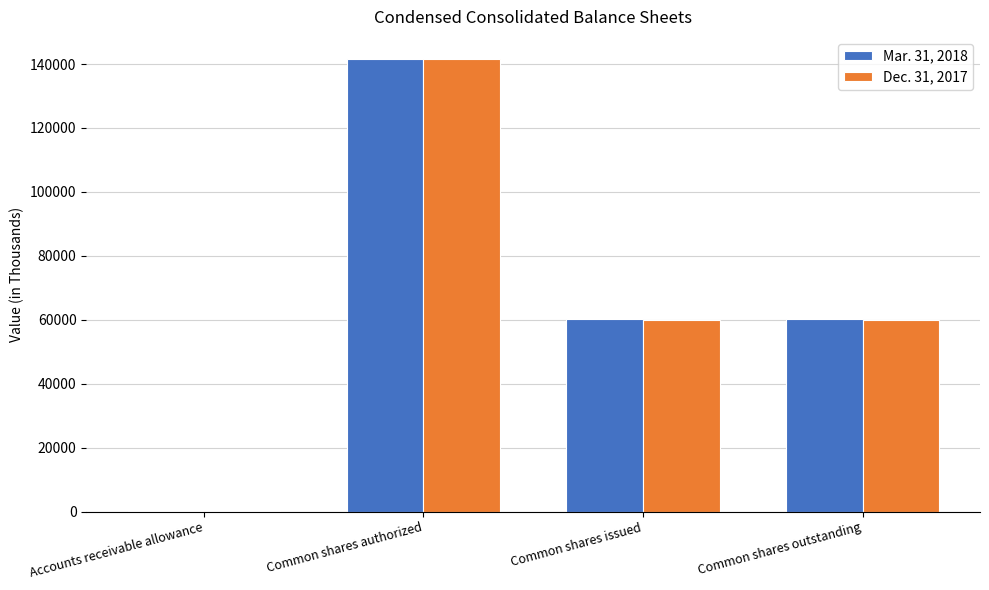

The value of Mar. 31, 2018 at Common shares outstanding is 12722. True or false?

False